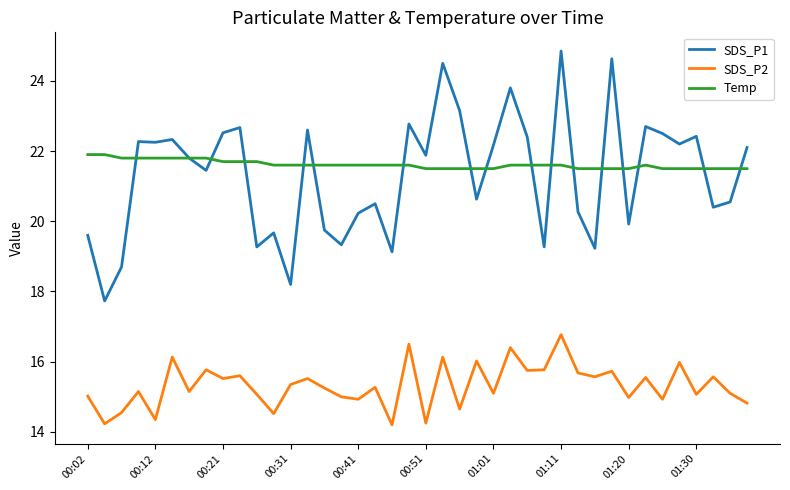

What is the minimum value shown in the chart?

14.2